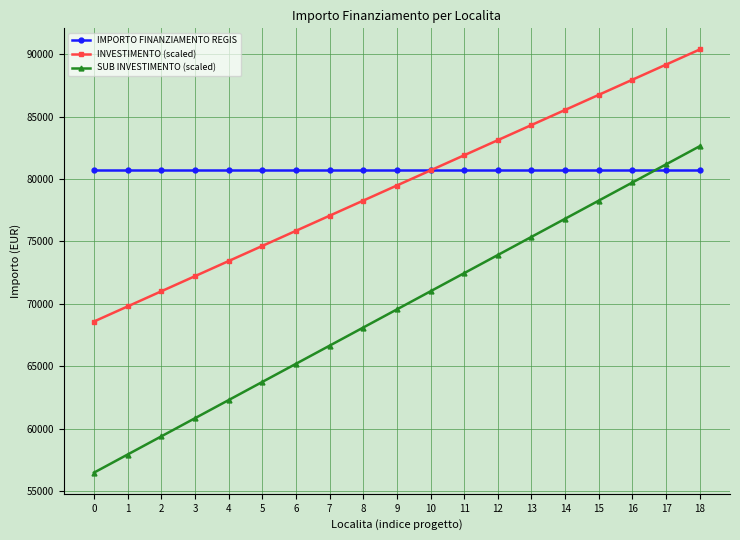

Does the chart have visible grid lines?

Yes